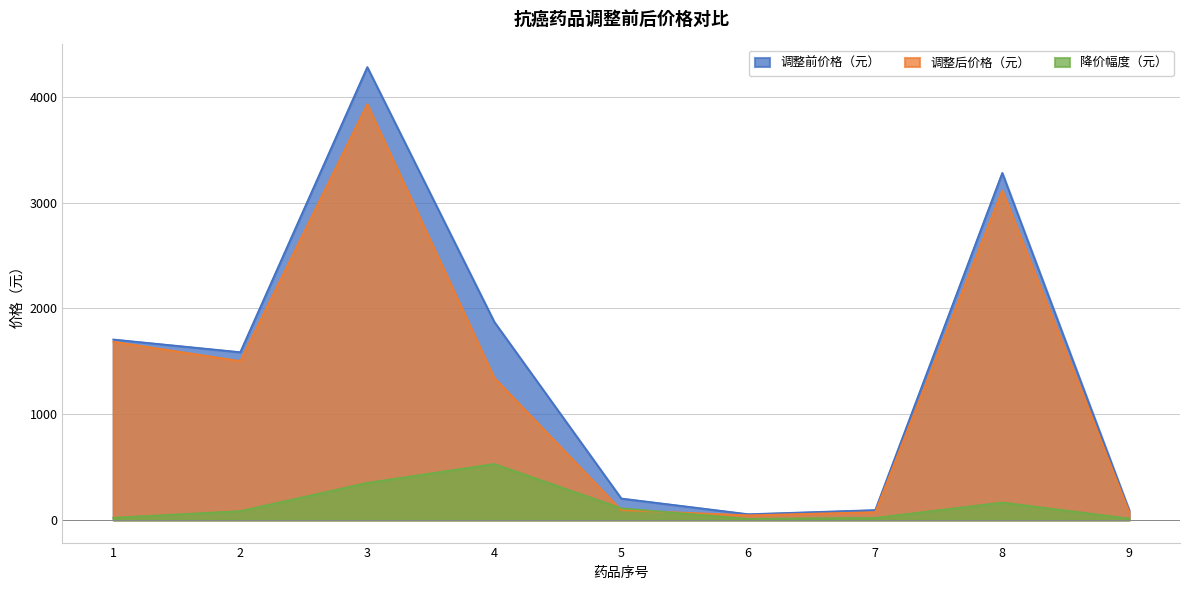

Is it true that 调整后价格（元） equals 945.5 at 1?

False